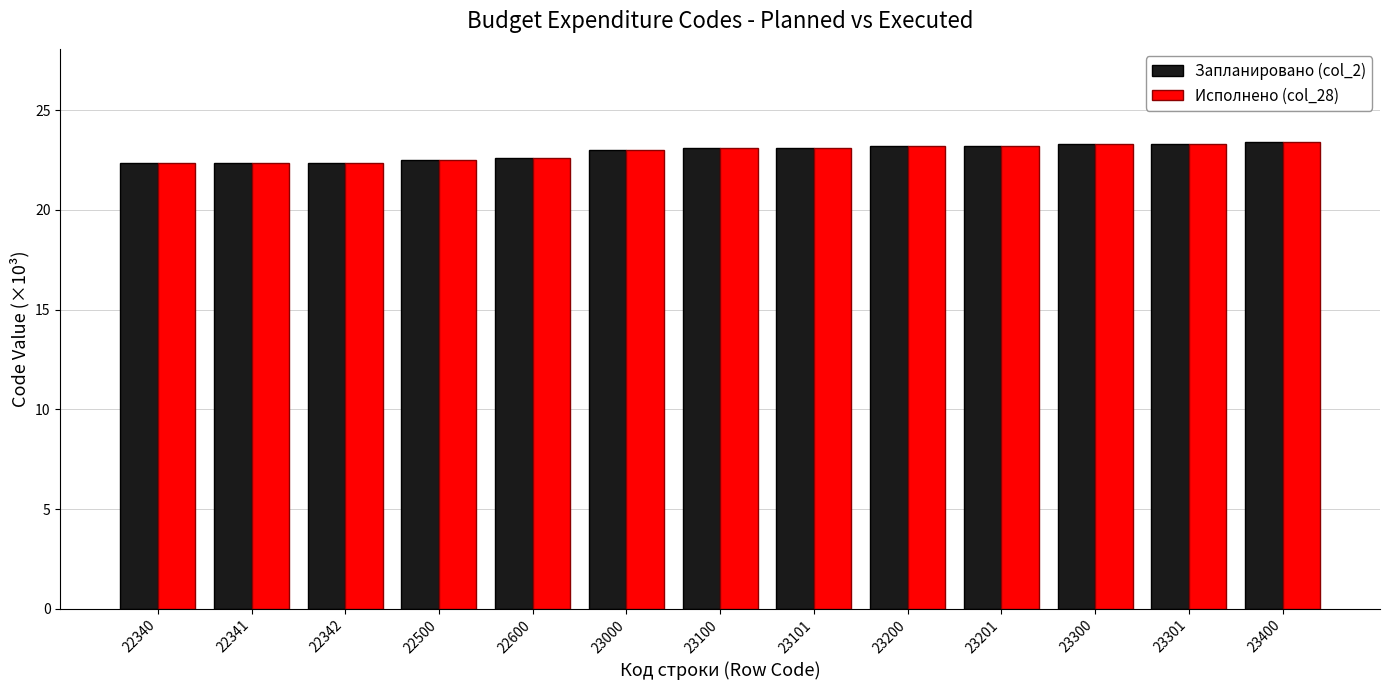

What is the total value across all series at 22500?

45.0